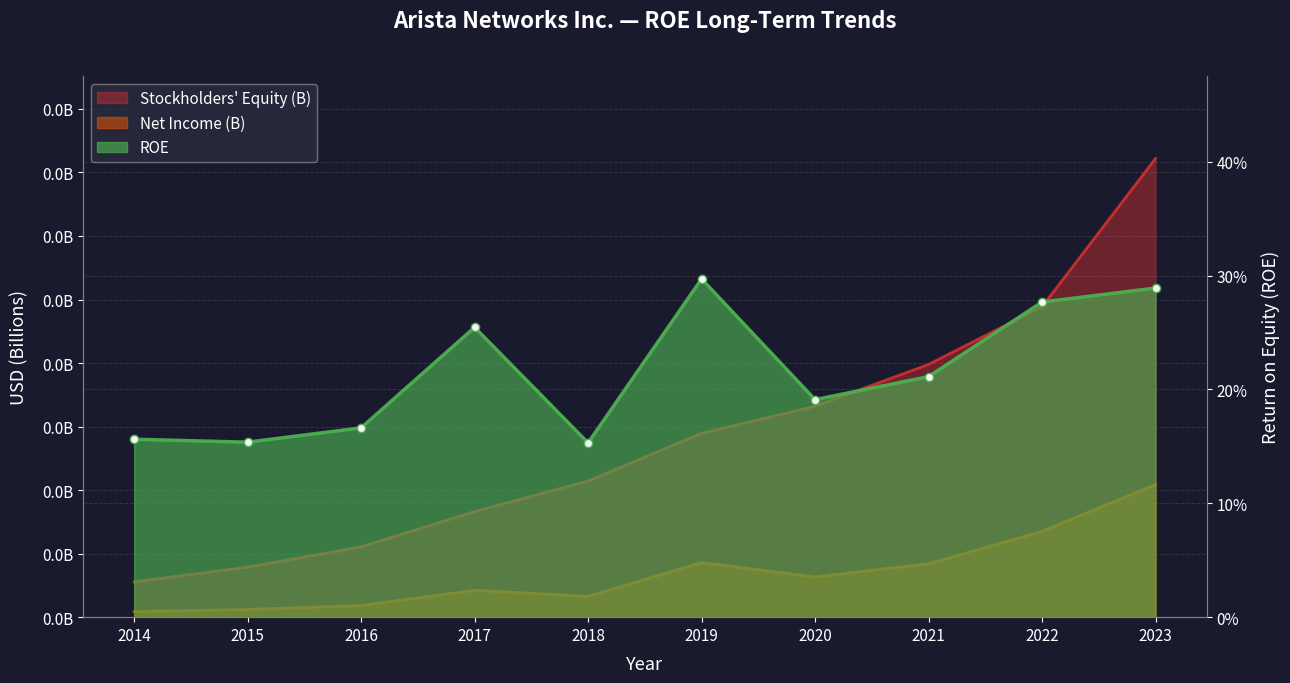

True or false: Stockholders Equity (M) has a value of 1.9 at 2016.

False